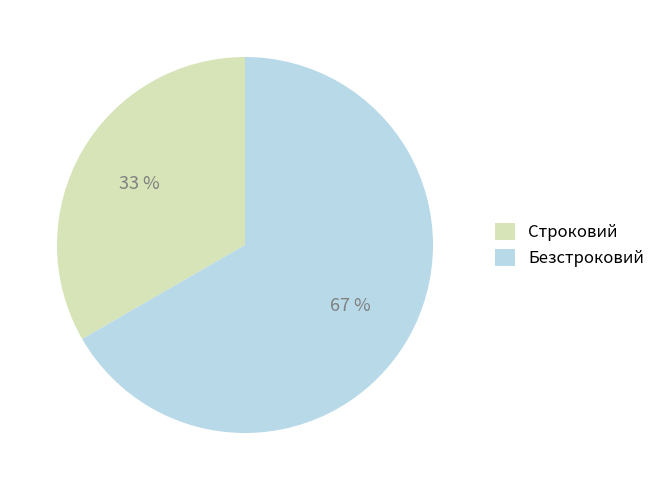

Is the sum of Безстроковий and Строковий greater than half?

Yes